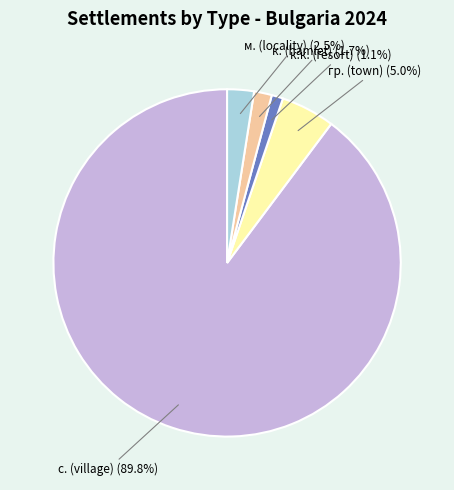

Which has a higher value, к.к. (resort) or гр. (town)?

гр. (town)